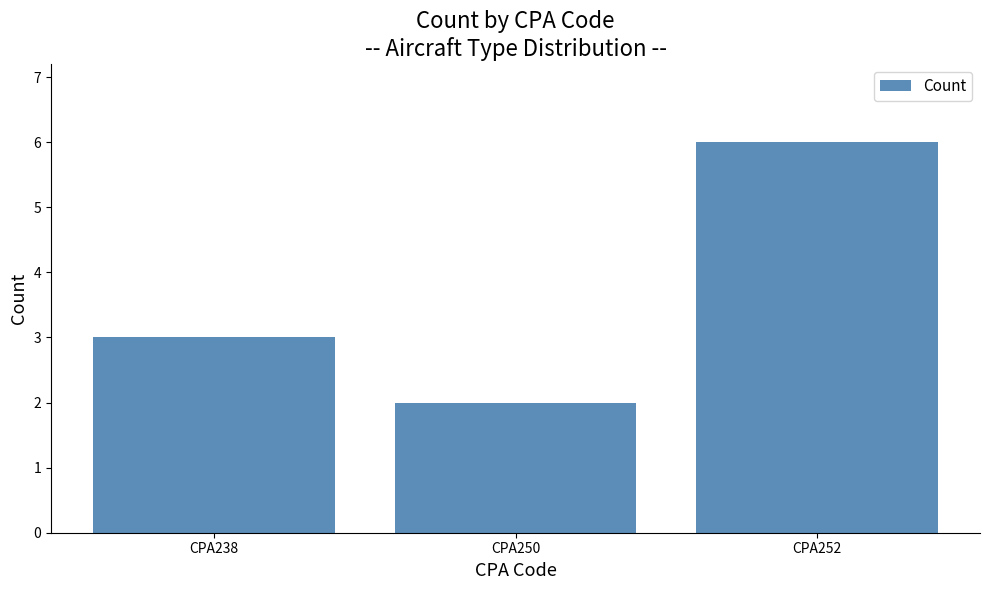

Where is the data nearest to the value 4?

CPA238